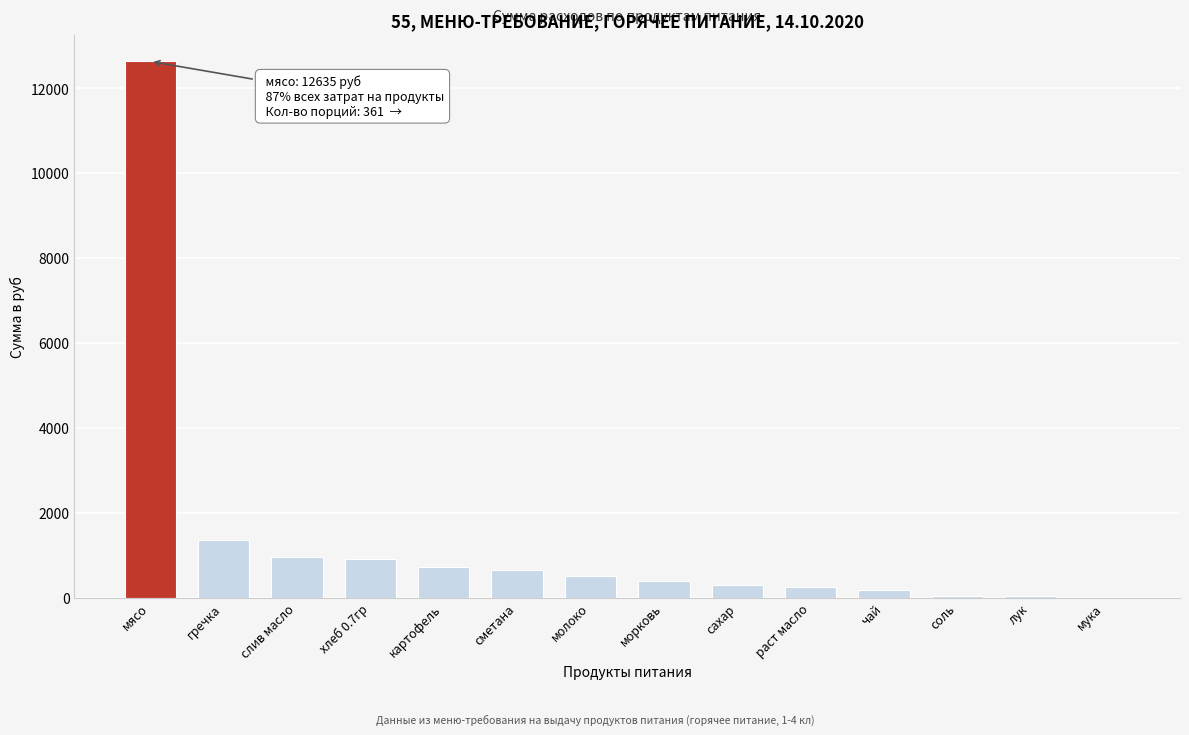

Which category has the highest value across all series?

мясо